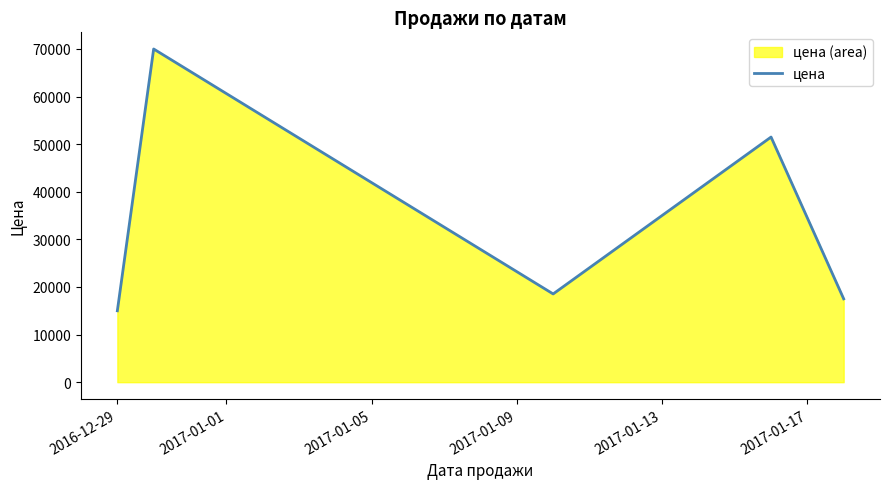

What is the minimum value shown in the chart?

15000